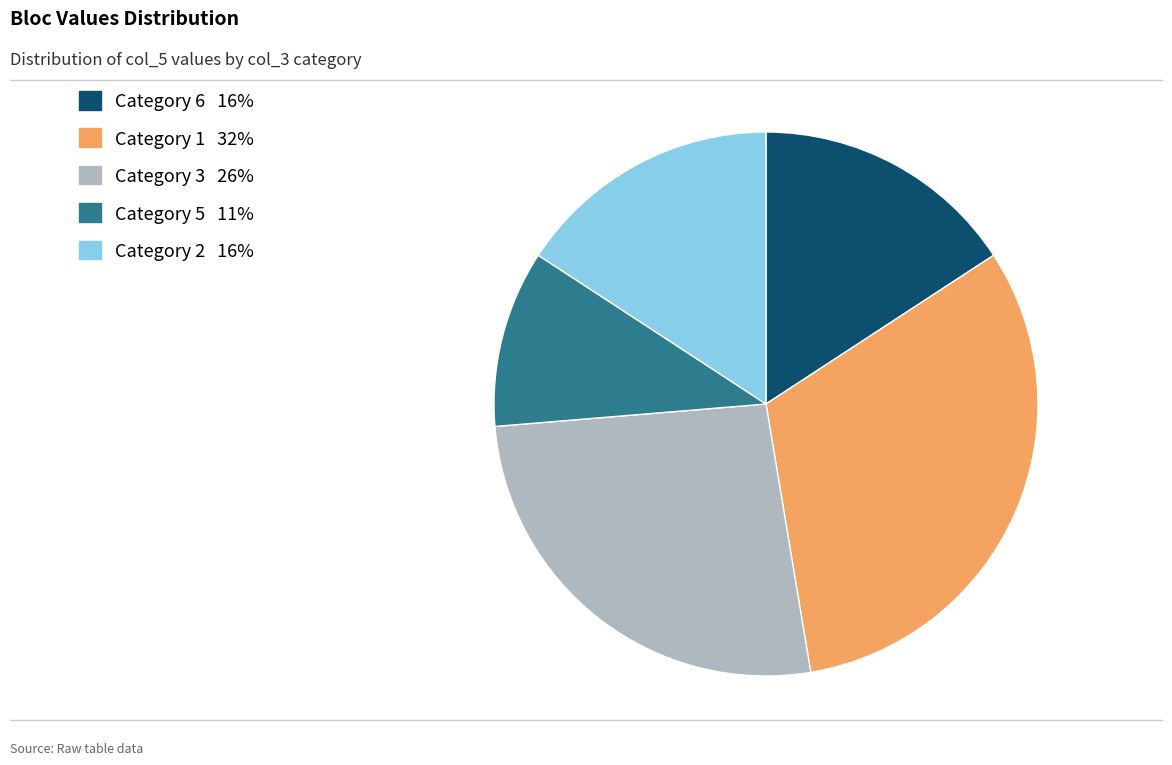

Is there a majority slice in this chart?

No